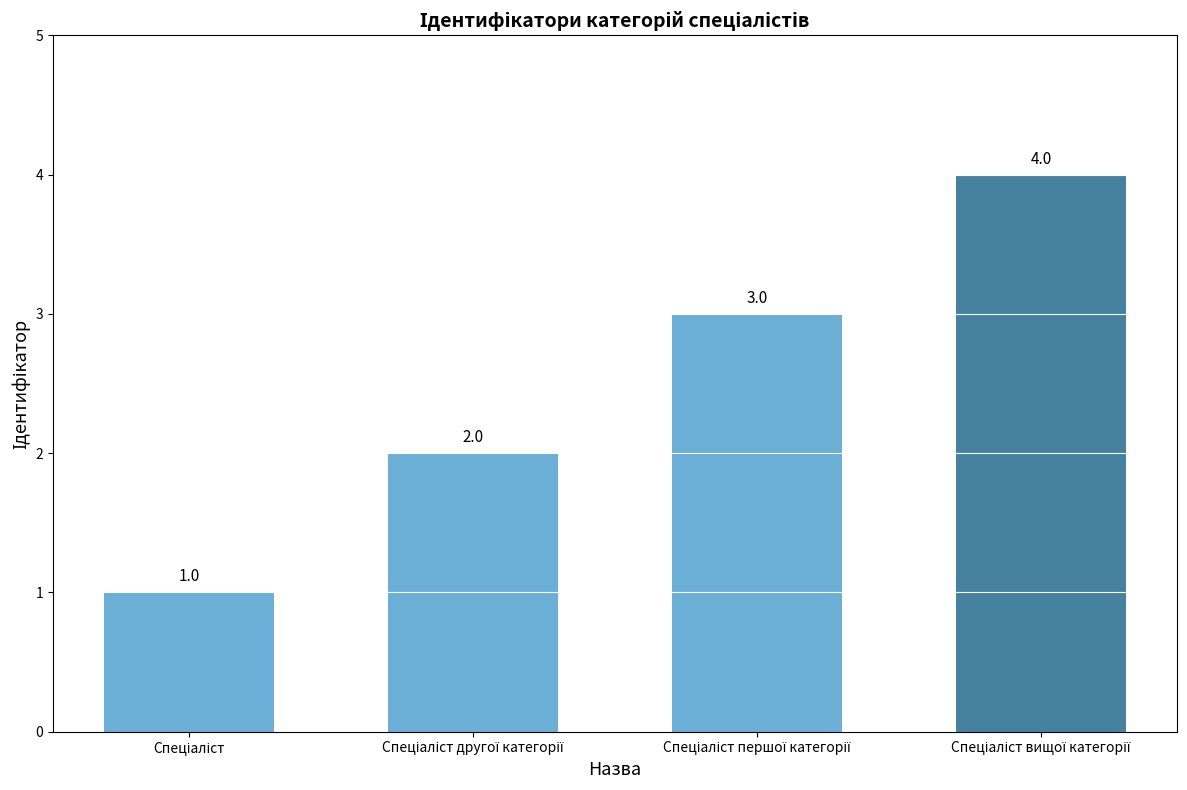

What is the value of the 1st bar from the left?

1